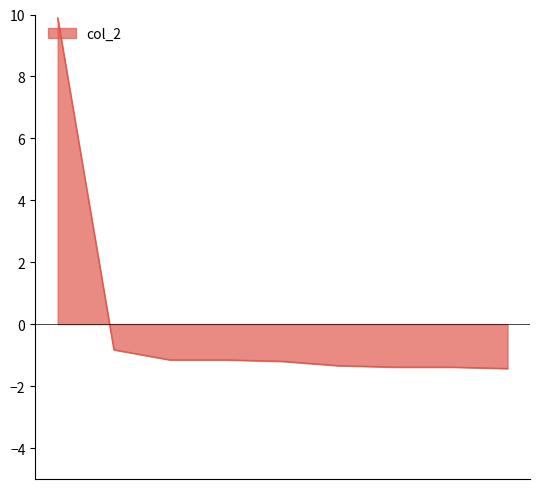

What is the difference between the maximum and minimum values?

11.3